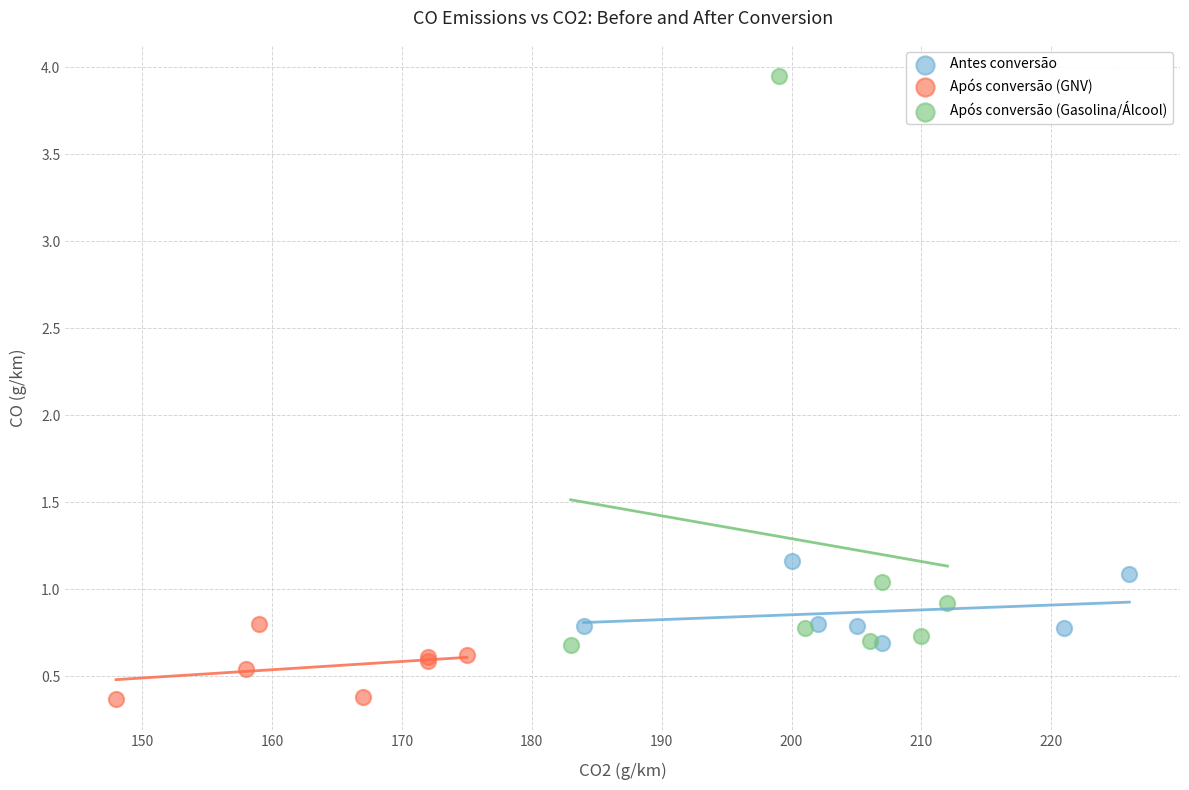

Which series has the widest spread of Y values?

Após conversão (Gasolina/Álcool)